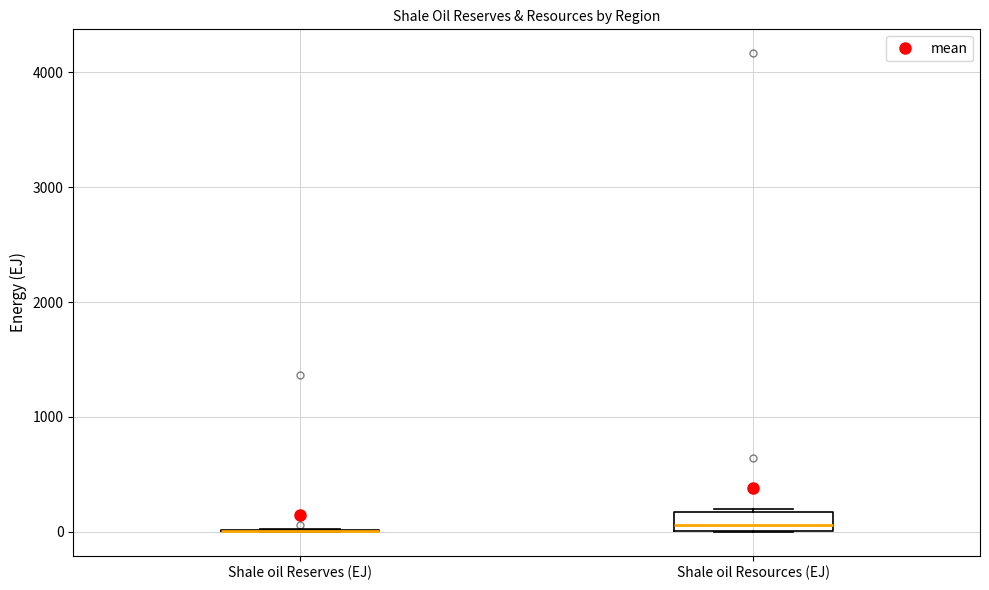

Reading left to right, transcribe this box plot: for each box, give where its median line is, the range the box spans, and where its two whiskers end, as read against the y-axis. The values are not printed on the chart, so give them approximately, as read against the axis.

Shale oil Reserves (EJ): box collapsed to a line at 0, whiskers 0 to 0
Shale oil Resources (EJ): median 100, box 0 to 200, whiskers 0 to 200